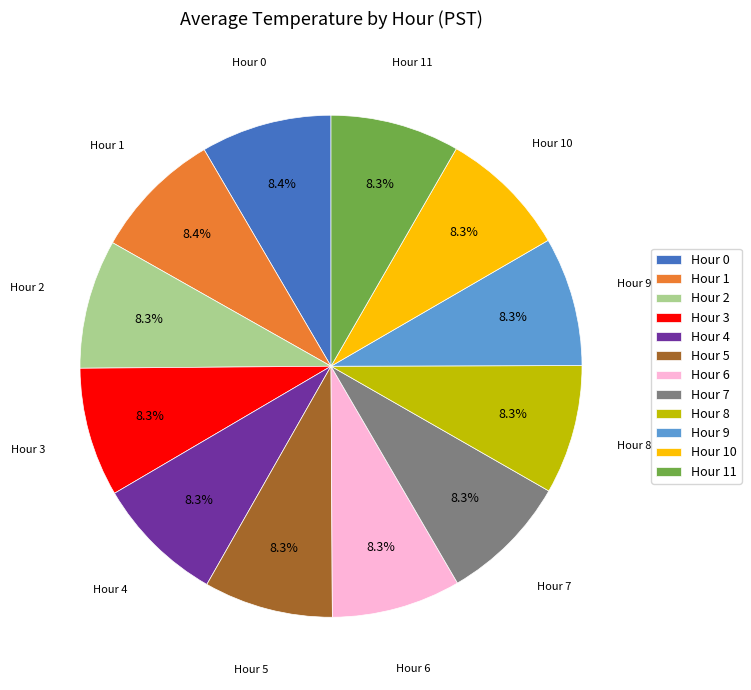

To the nearest percent, what portion does Hour 5 represent?

8%